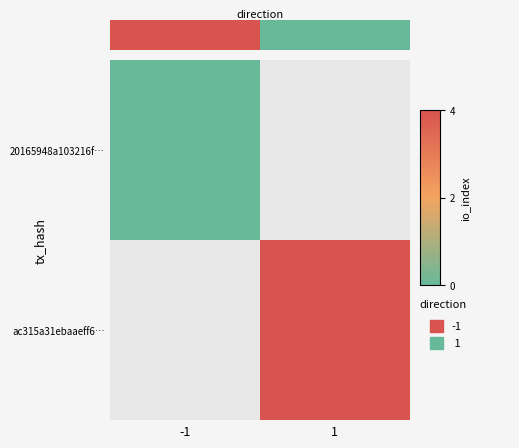

The ac315a31ebaaeff6… series shows 4.0 at 1. True or false?

True